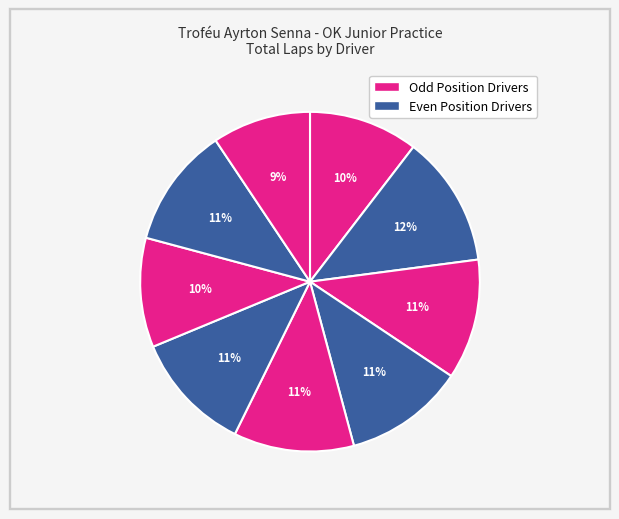

What is the largest slice in the pie chart?

VINICIUS C. MERCEZ